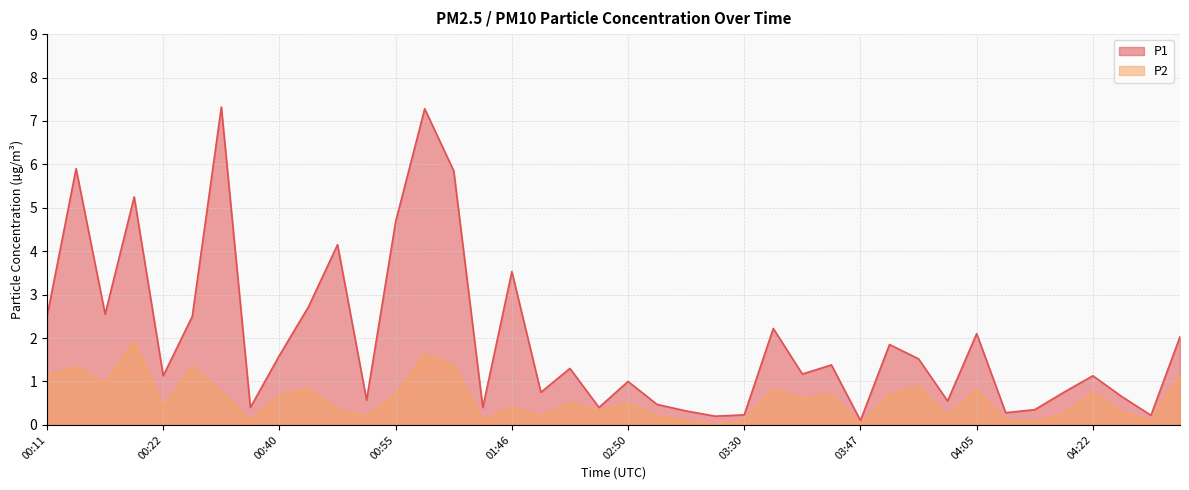

What is the value of the P1 point at the 15th from the left?

5.8